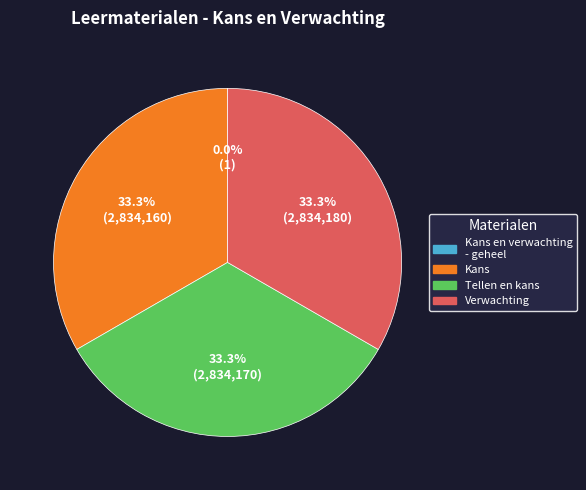

Is there a majority slice in this chart?

No